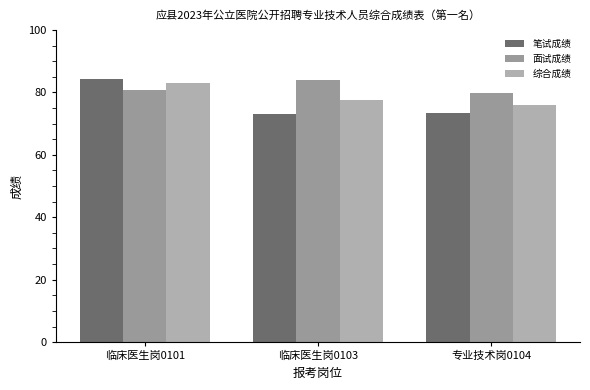

Does the chart contain any negative values?

No